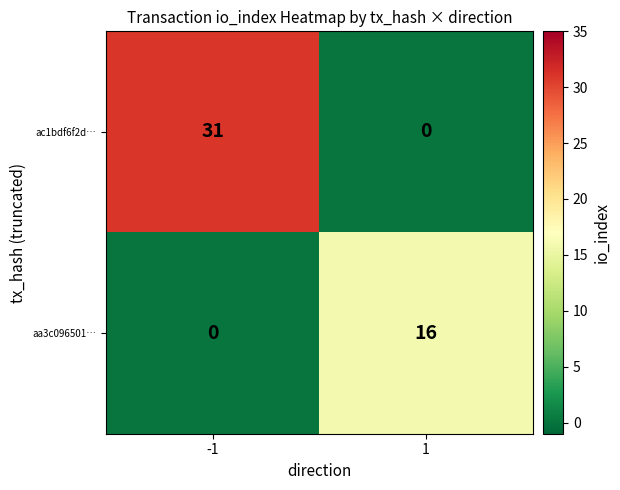

What is the sum of the aa3c096501… values at 1 and -1?

16